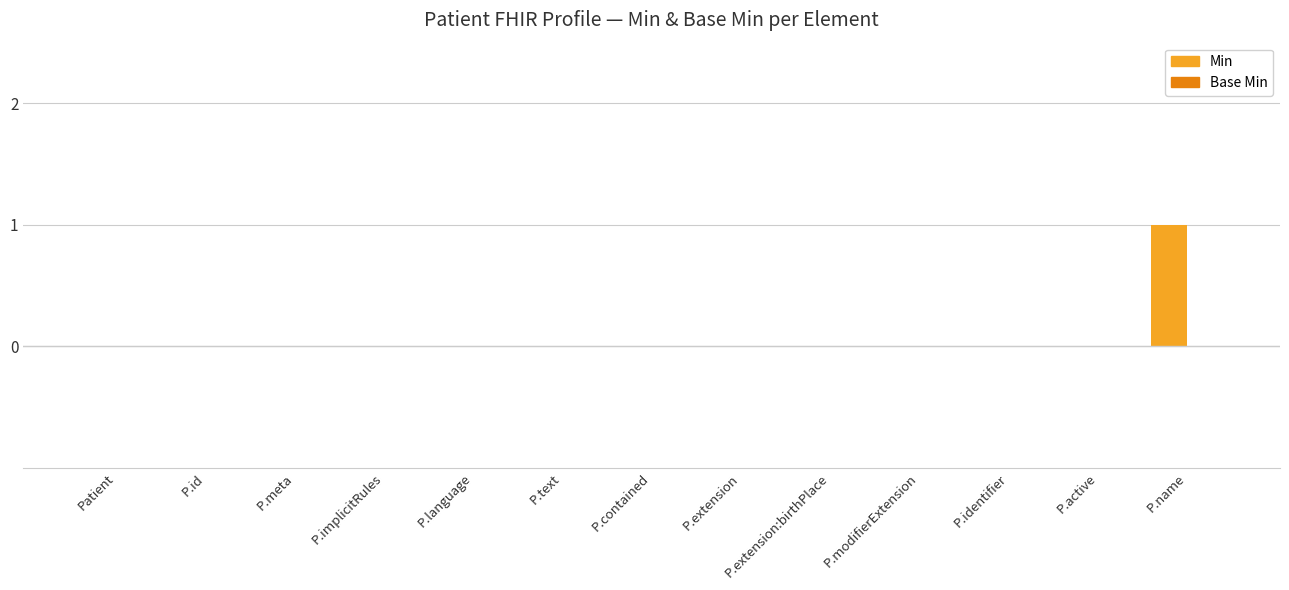

At which category does the chart reach its peak across all series?

P.name